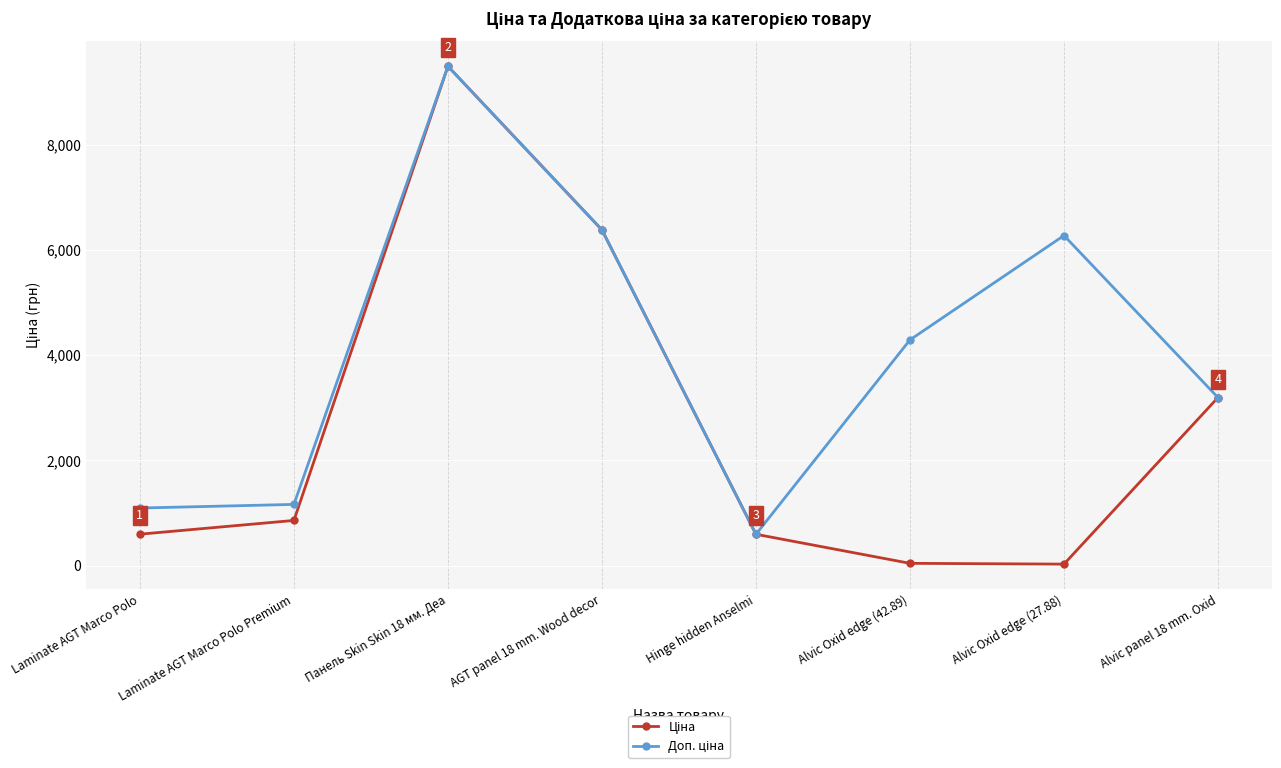

What is the maximum value shown in the chart?

9488.2